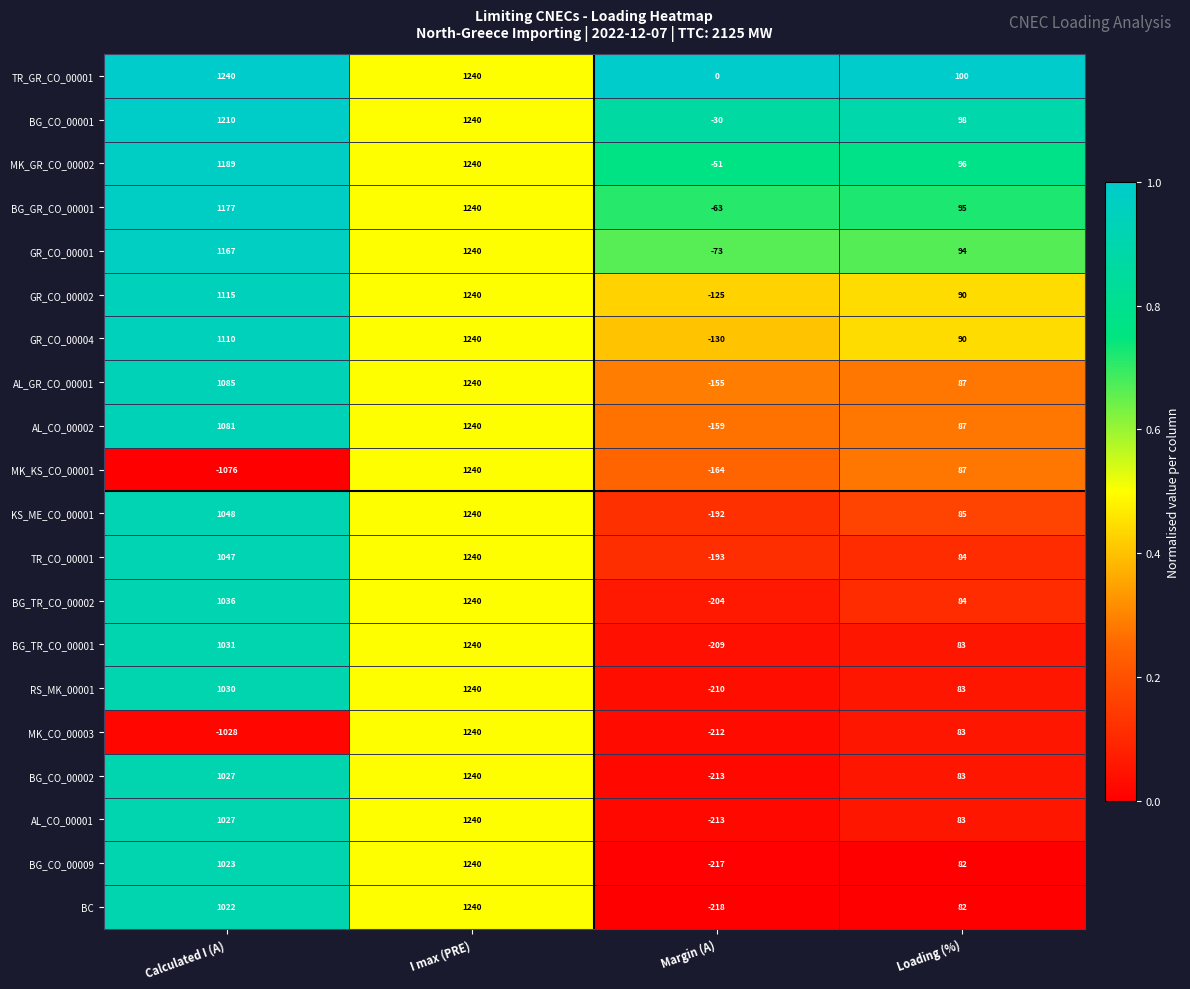

What is the maximum value shown in the chart?

1240